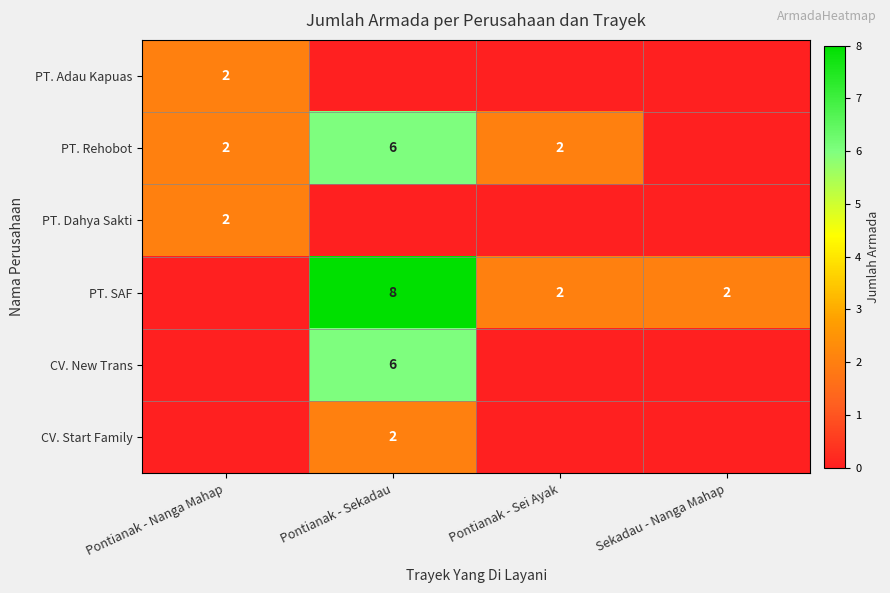

The value of PT. Adau Kapuas at Pontianak - Nanga Mahap is 3. True or false?

False